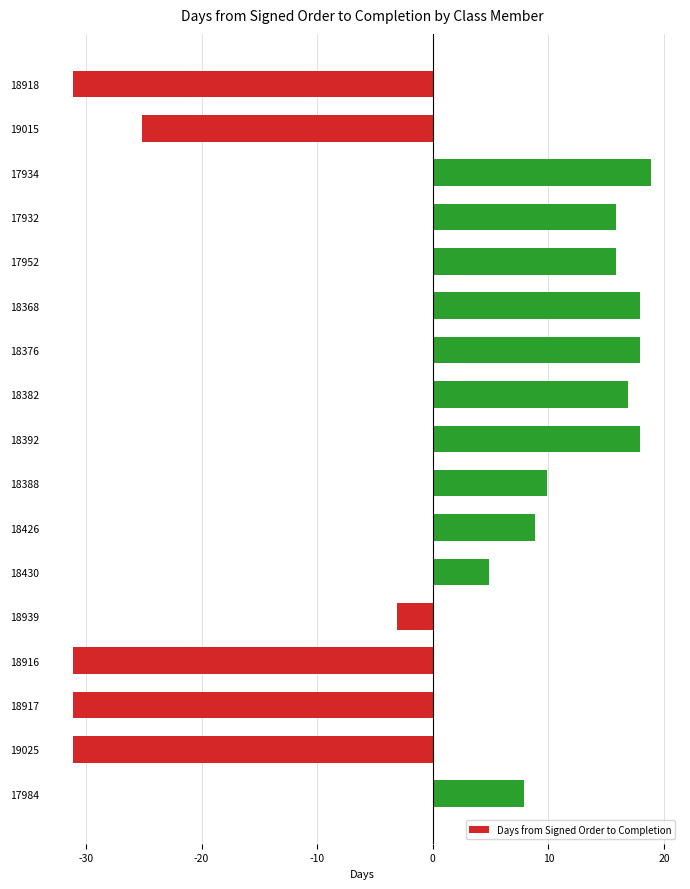

What is the value of the 2nd bar from the top?

-25.1